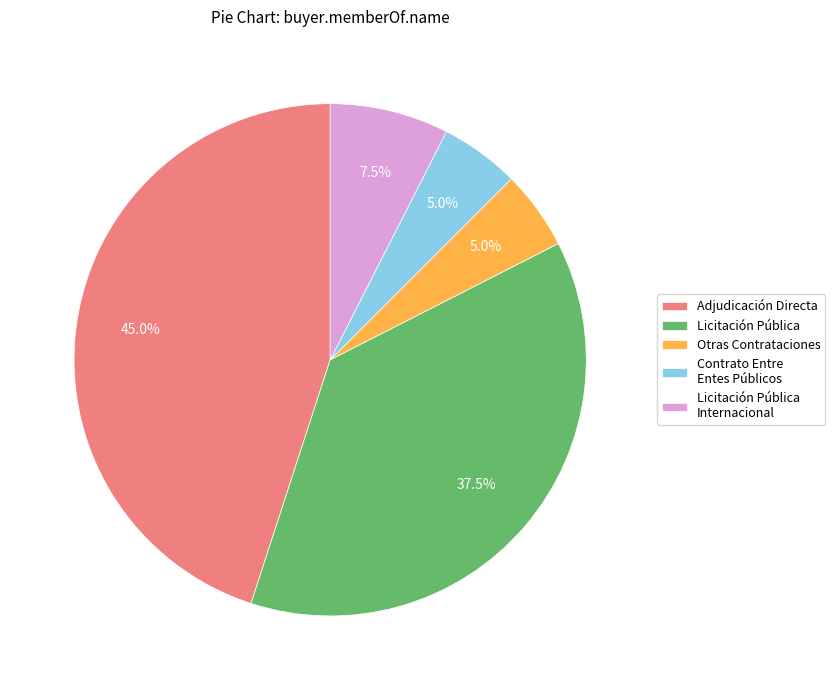

Which slice is the largest?

Adjudicación Directa